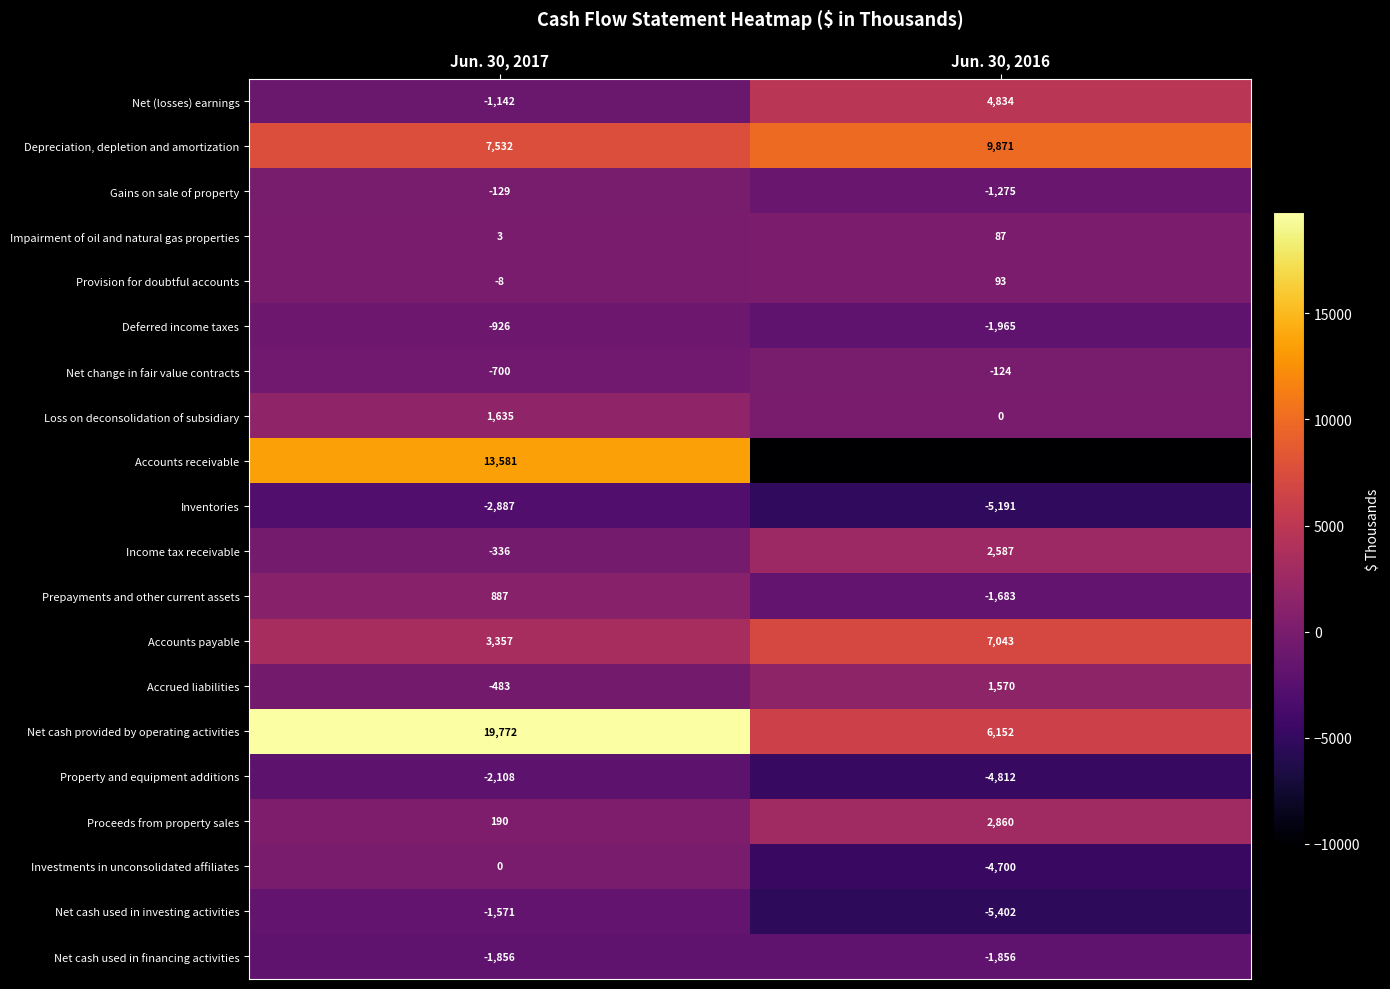

Rank the series by their maximum value, from highest to lowest.

Net cash provided by operating activities, Accounts receivable, Depreciation, depletion and amortization, Accounts payable, Net (losses) earnings, Proceeds from property sales, Income tax receivable, Loss on deconsolidation of subsidiary, Accrued liabilities, Prepayments and other current assets, Provision for doubtful accounts, Impairment of oil and natural gas properties, Investments in unconsolidated affiliates, Net change in fair value contracts, Gains on sale of property, Deferred income taxes, Net cash used in investing activities, Net cash used in financing activities, Property and equipment additions, Inventories